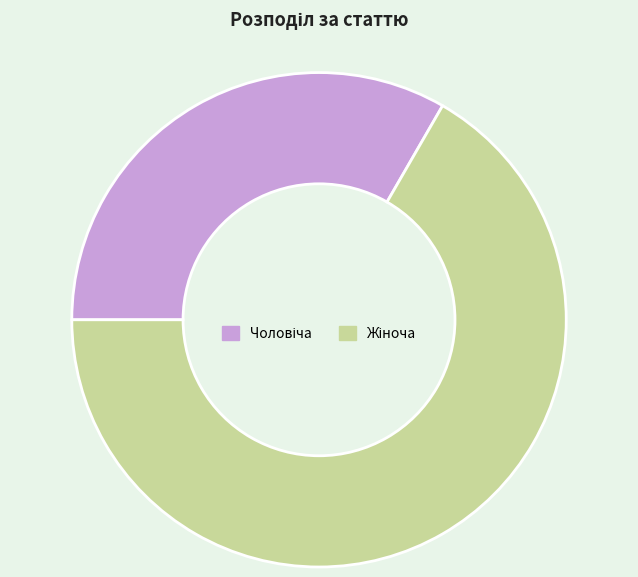

Does any single category account for the majority?

Yes